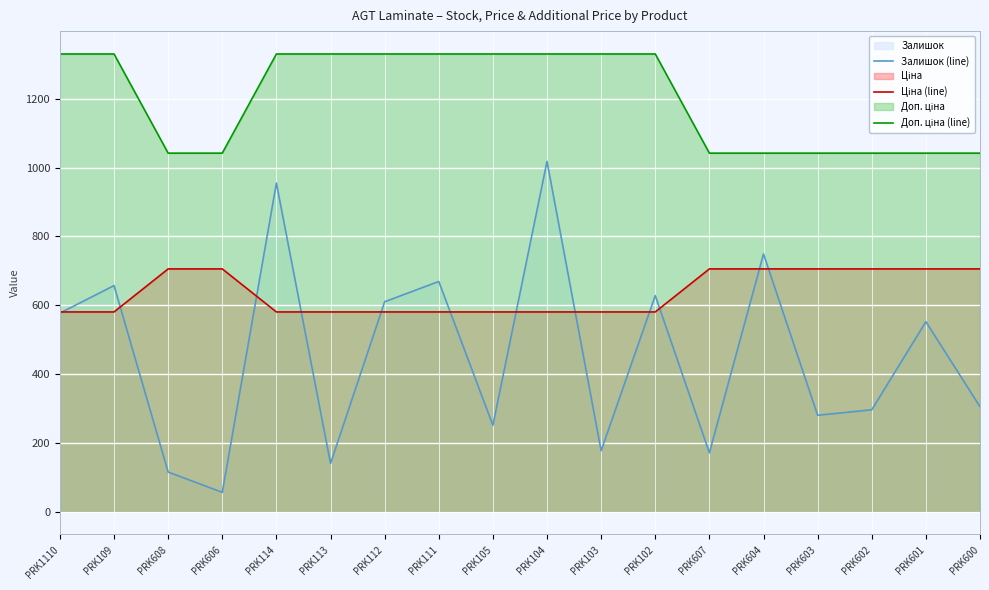

What is the difference between the maximum and minimum values in the Залишок (line) series?

962.0